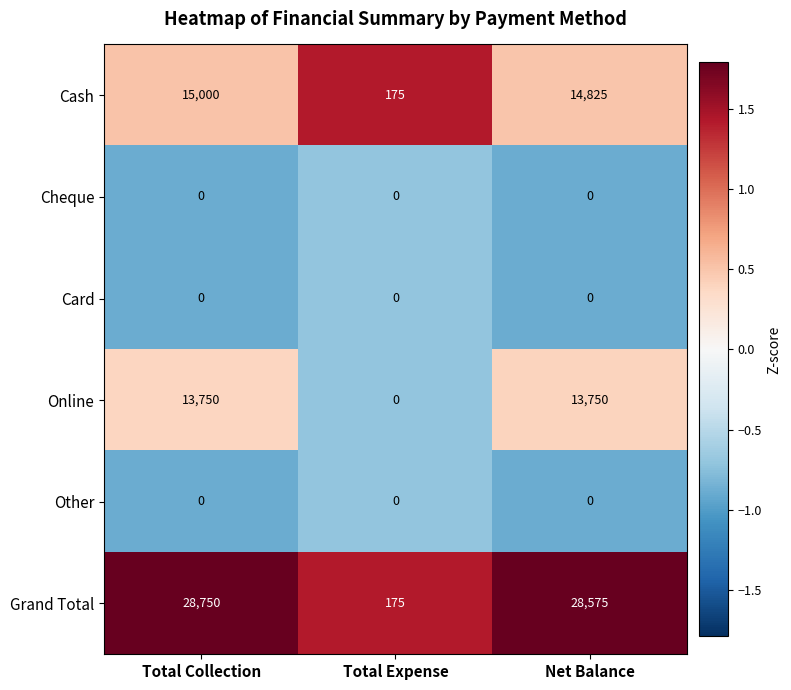

How many series are shown in this chart?

6